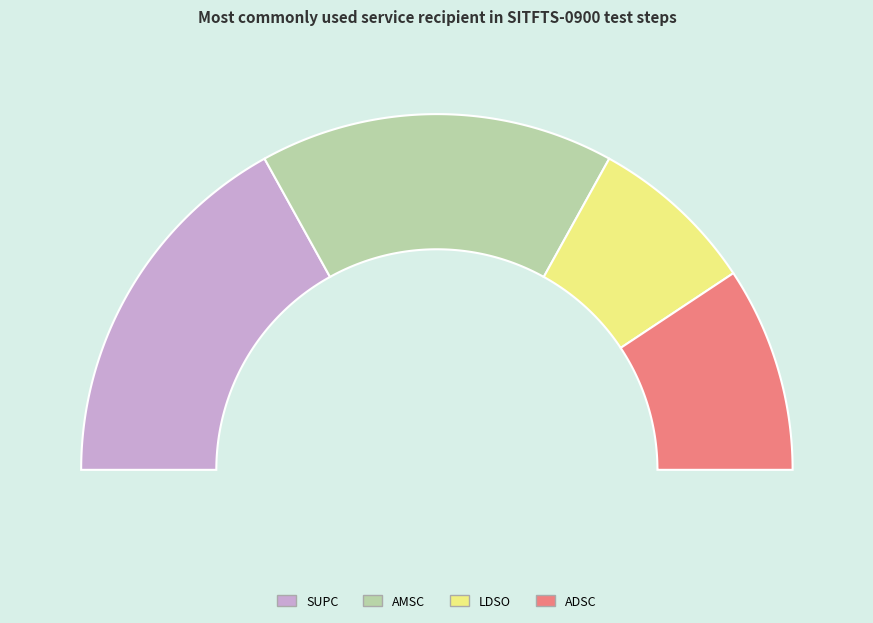

The SUPC slice represents 34% of the pie. True or false?

True